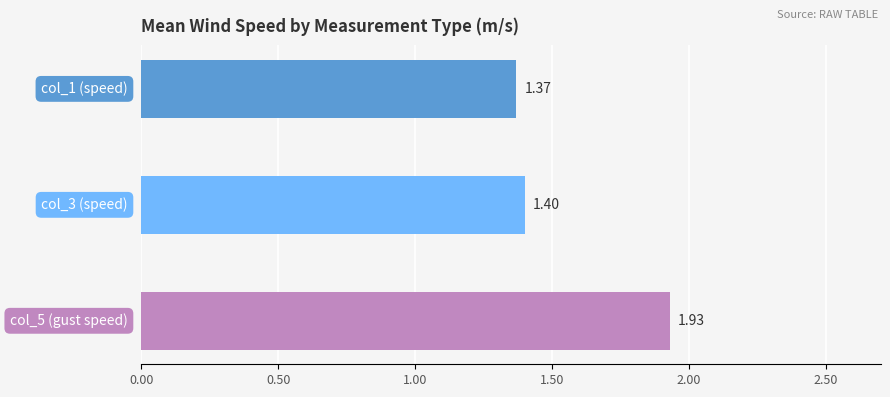

Which series has the widest spread of values?

col_5